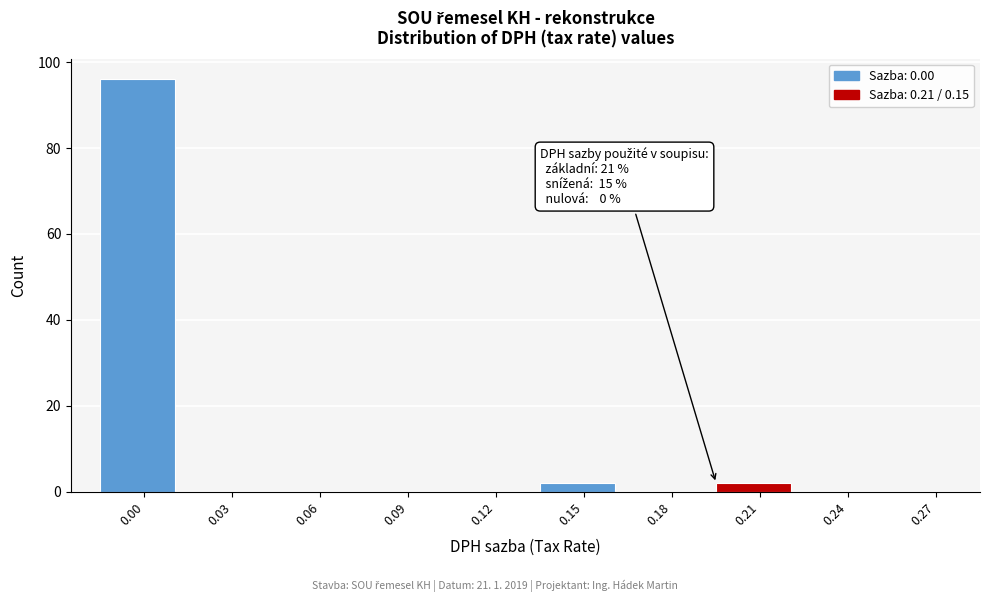

Reading left to right, what are all the values shown in this chart?

0.00=96	0.03=0	0.06=0	0.09=0	0.12=0	0.15=2	0.18=0	0.21=2	0.24=0	0.27=0